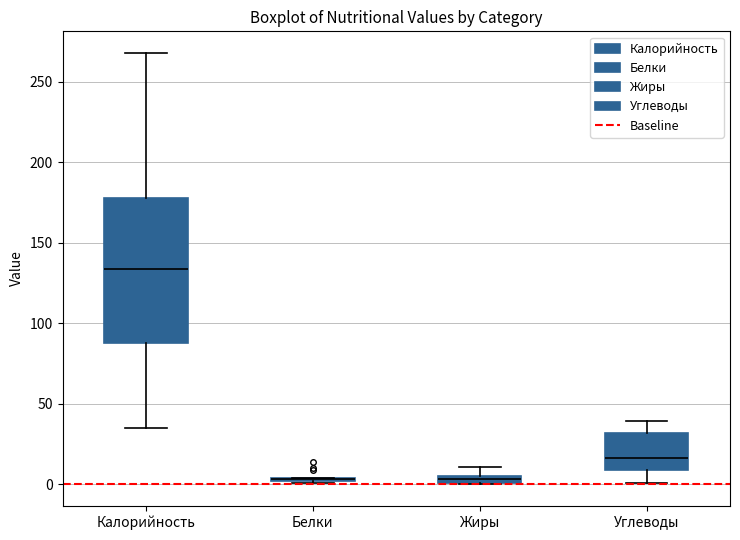

Where is the lower edge of the box for Углеводы on the y-axis? The values are not printed on the chart, so give them approximately, as read against the axis.

10